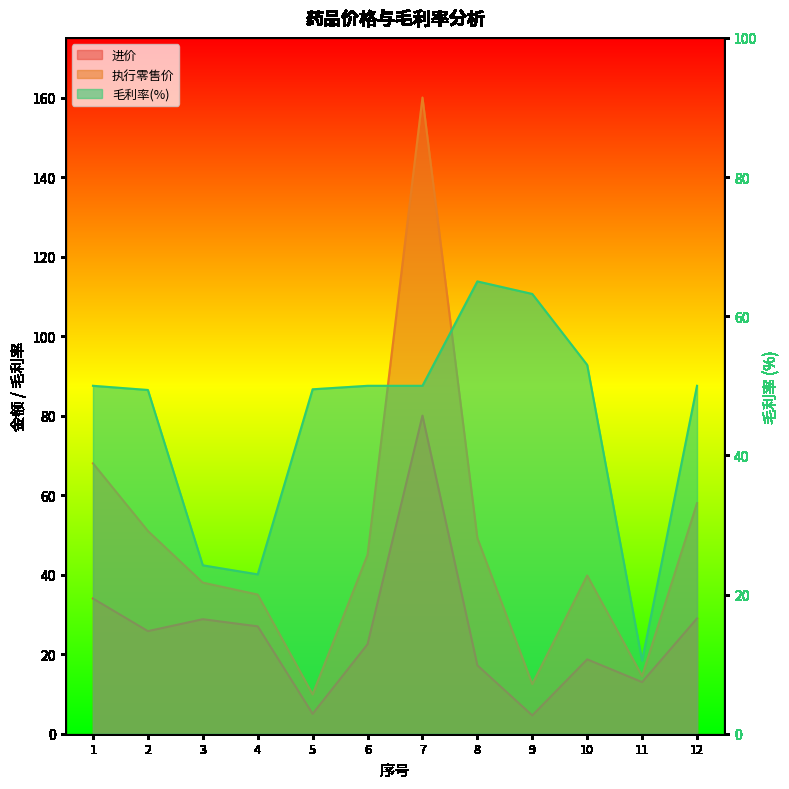

Which series has the largest range (max minus min)?

执行零售价